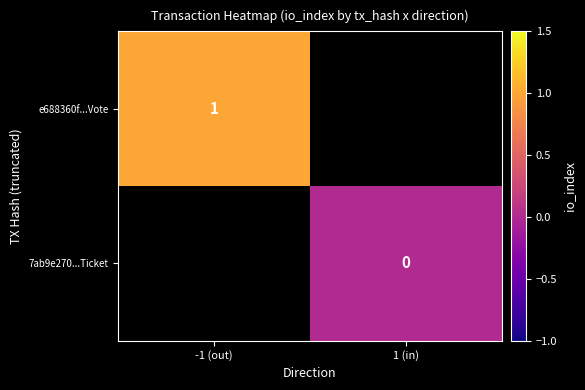

Is the value of 7ab9e270...Ticket at 1 (in) greater than the value of e688360f...Vote at -1 (out)?

No